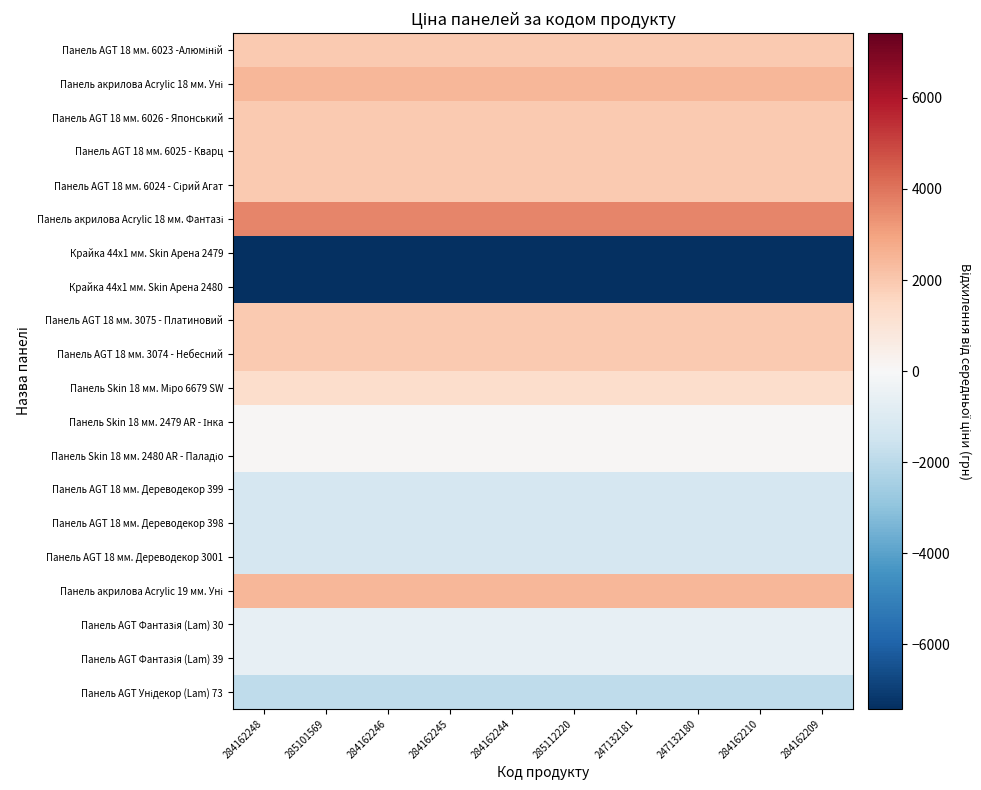

What is the difference between the highest and lowest values at 284162245?

11074.1